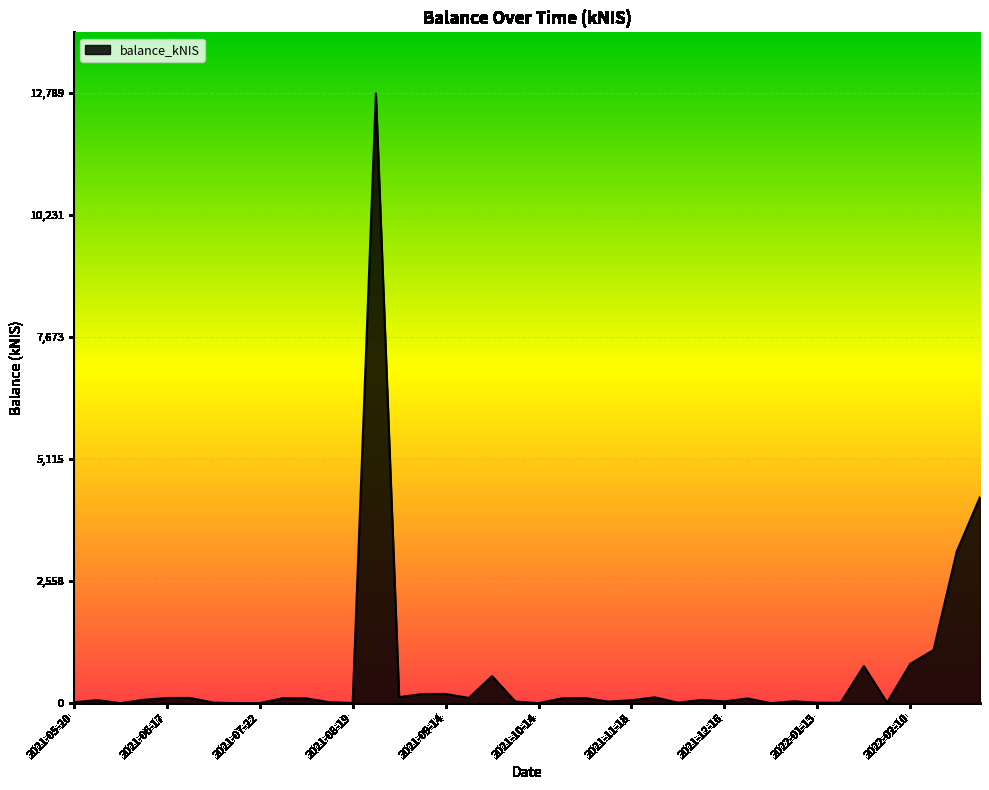

What is the difference between the maximum and minimum values?

12788.7